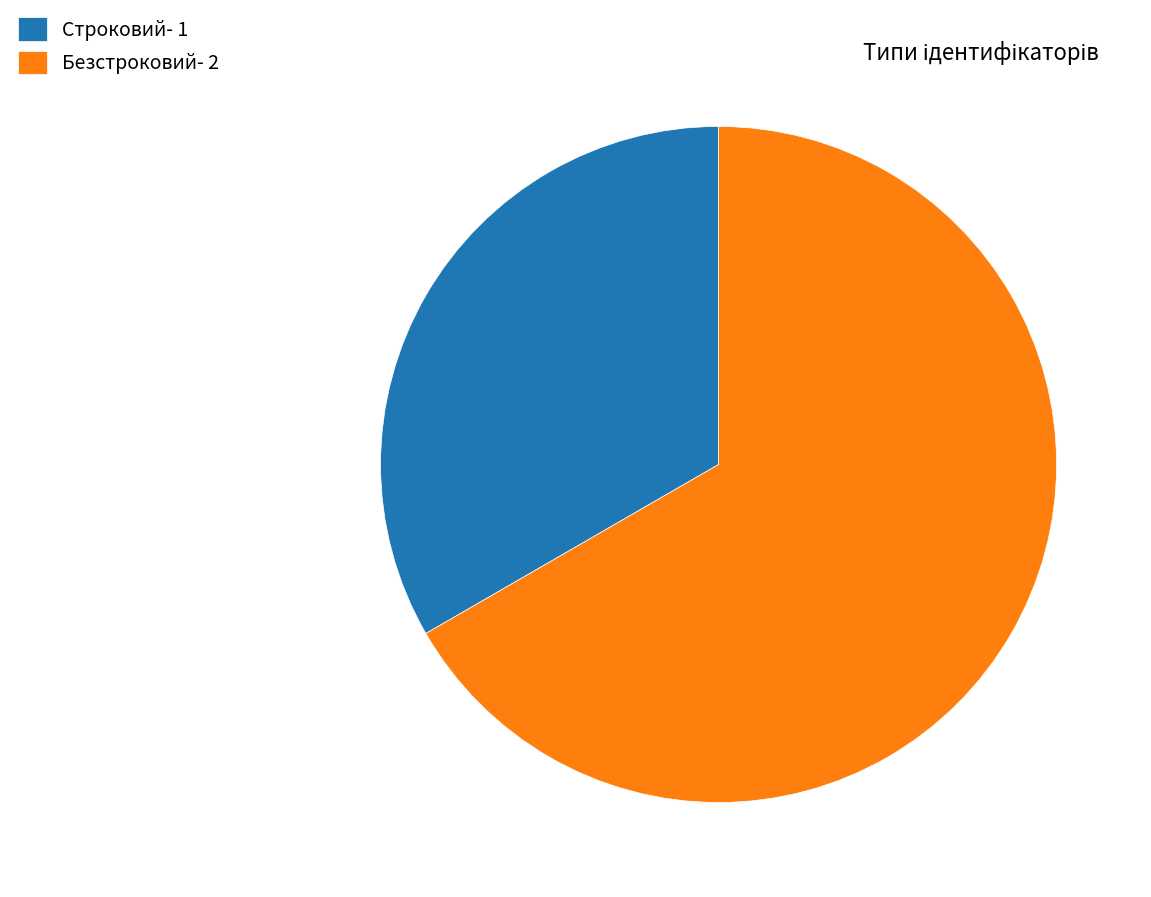

Combined, do Строковий- 1 and Безстроковий- 2 account for over 50%?

Yes